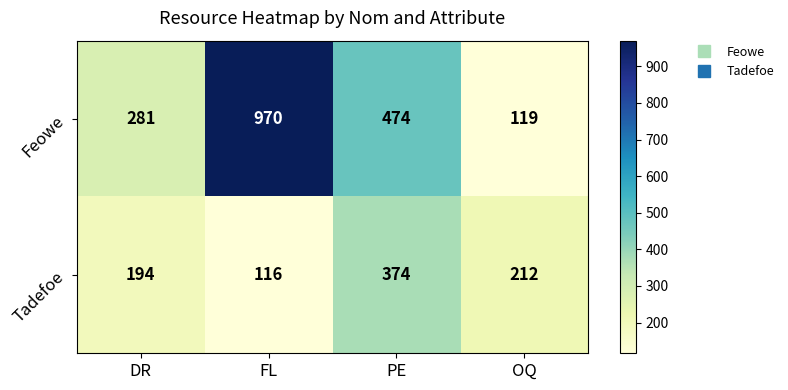

Reading left to right, extract all data points from this chart.

Feowe: DR=281	FL=970	PE=474	OQ=119
Tadefoe: DR=194	FL=116	PE=374	OQ=212